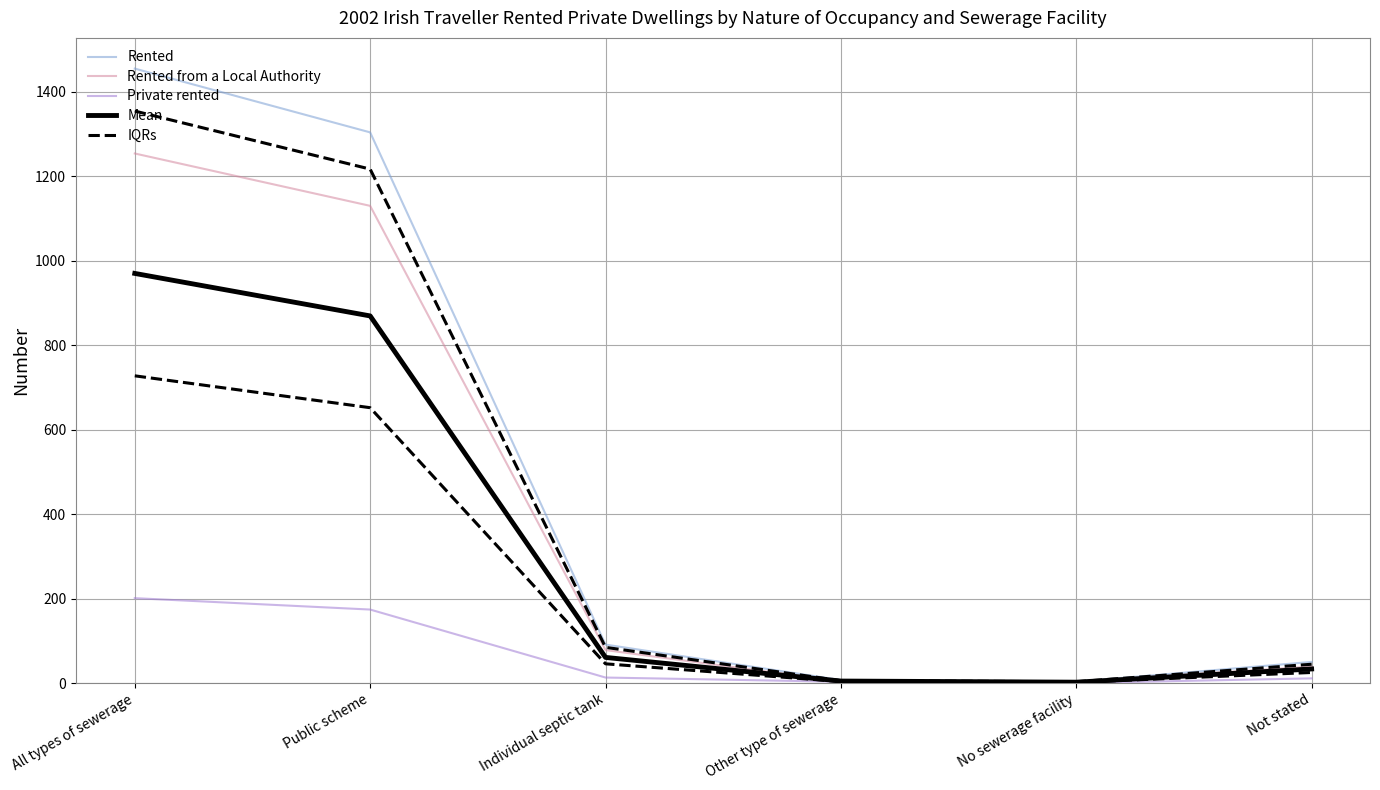

The value of Rented from a Local Authority at Individual septic tank is 78.0. True or false?

True